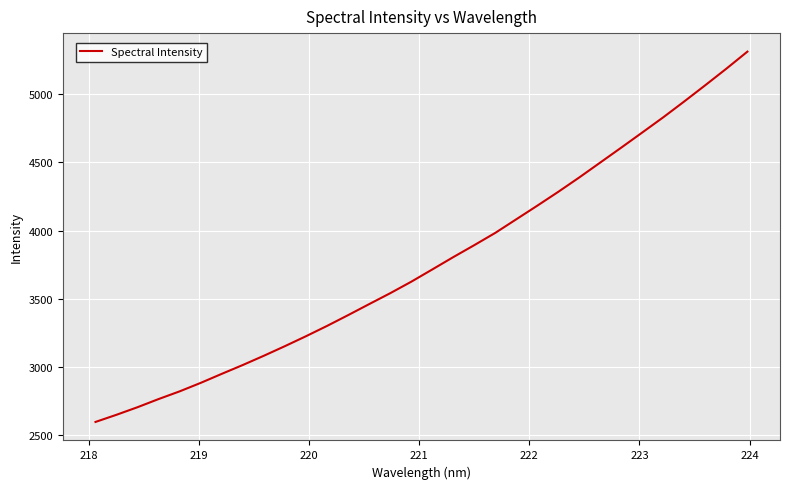

What is the greatest value displayed?

5313.9